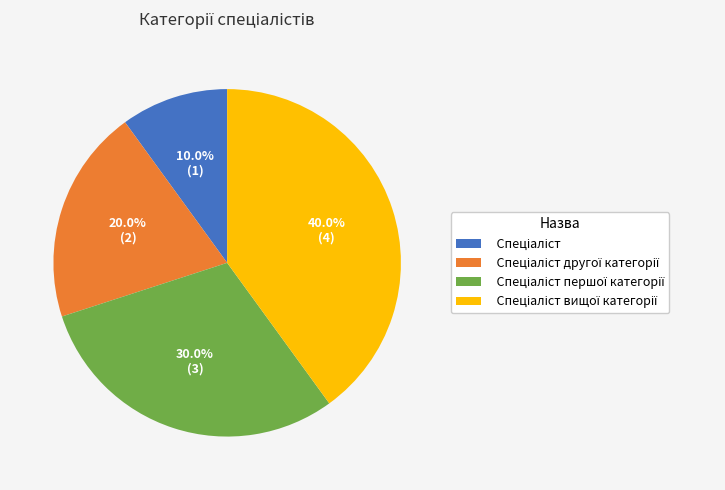

How many slices are in this pie chart?

4